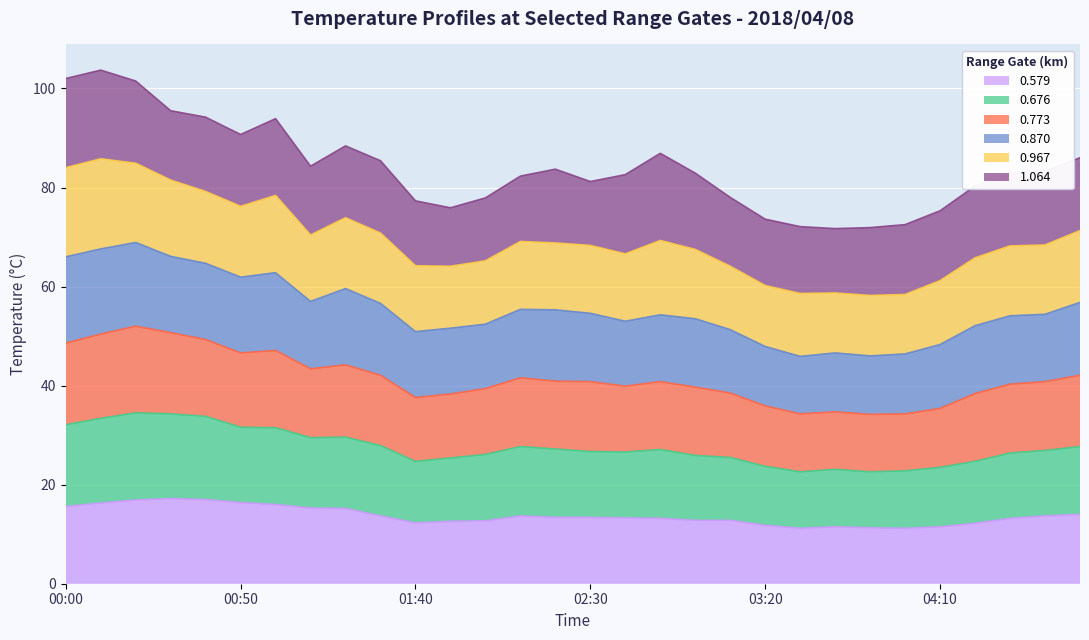

Between 02:00 and 04:20, which is larger?

02:00